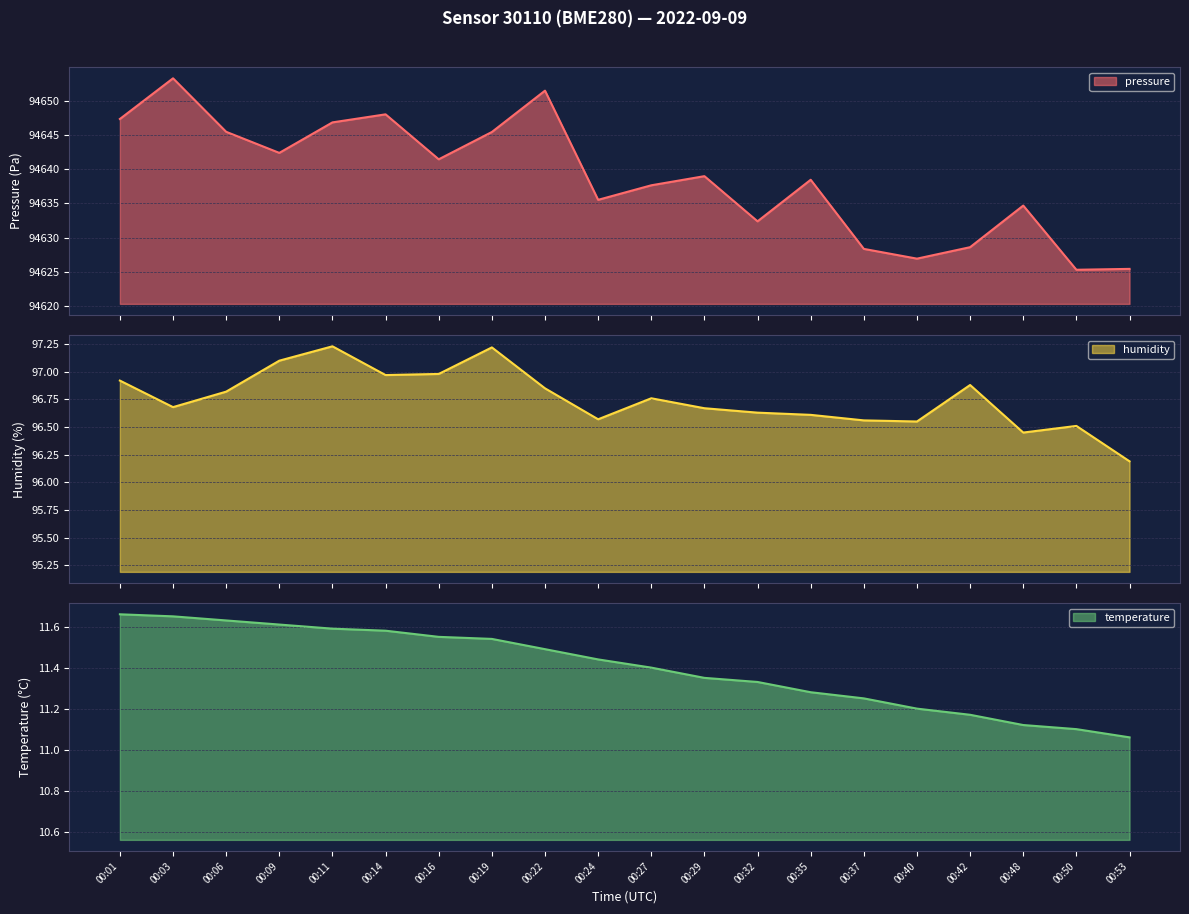

Which series changed the most between 00:14 and 00:40?

pressure_norm